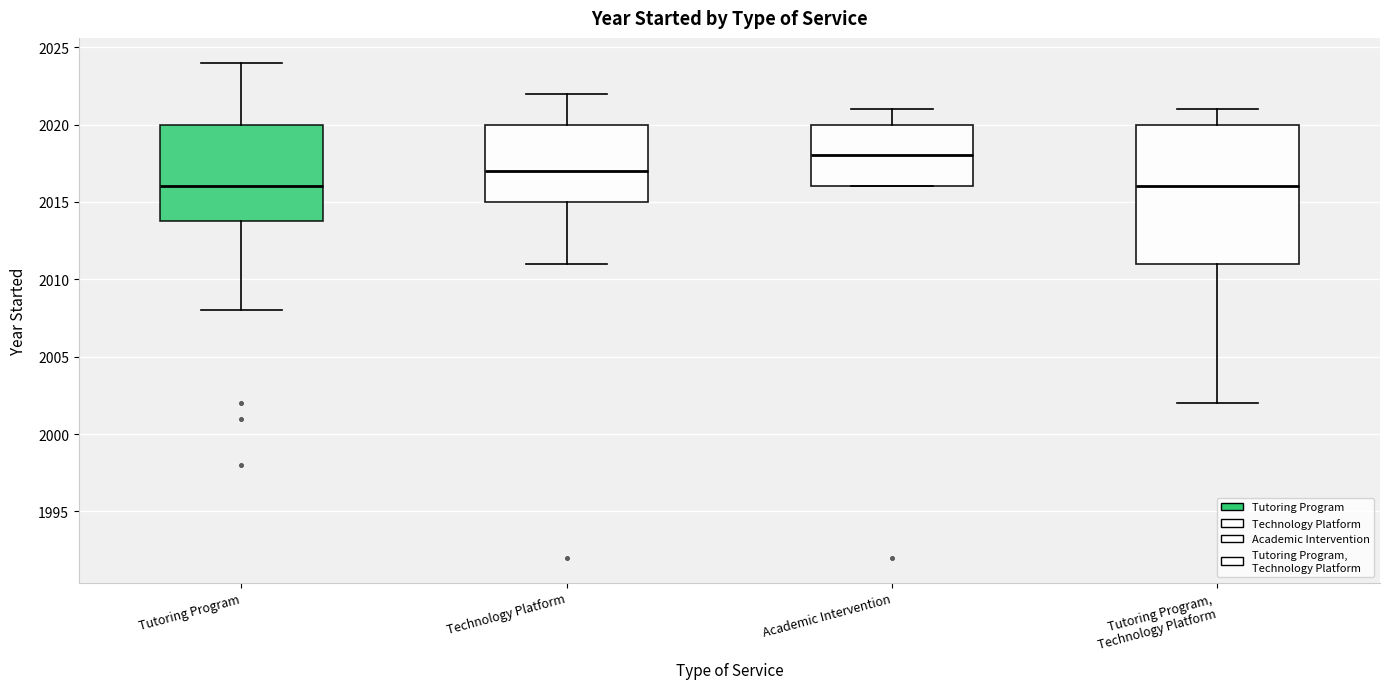

Where does the upper whisker of the box for Technology Platform end on the y-axis? The values are not printed on the chart, so give them approximately, as read against the axis.

2022